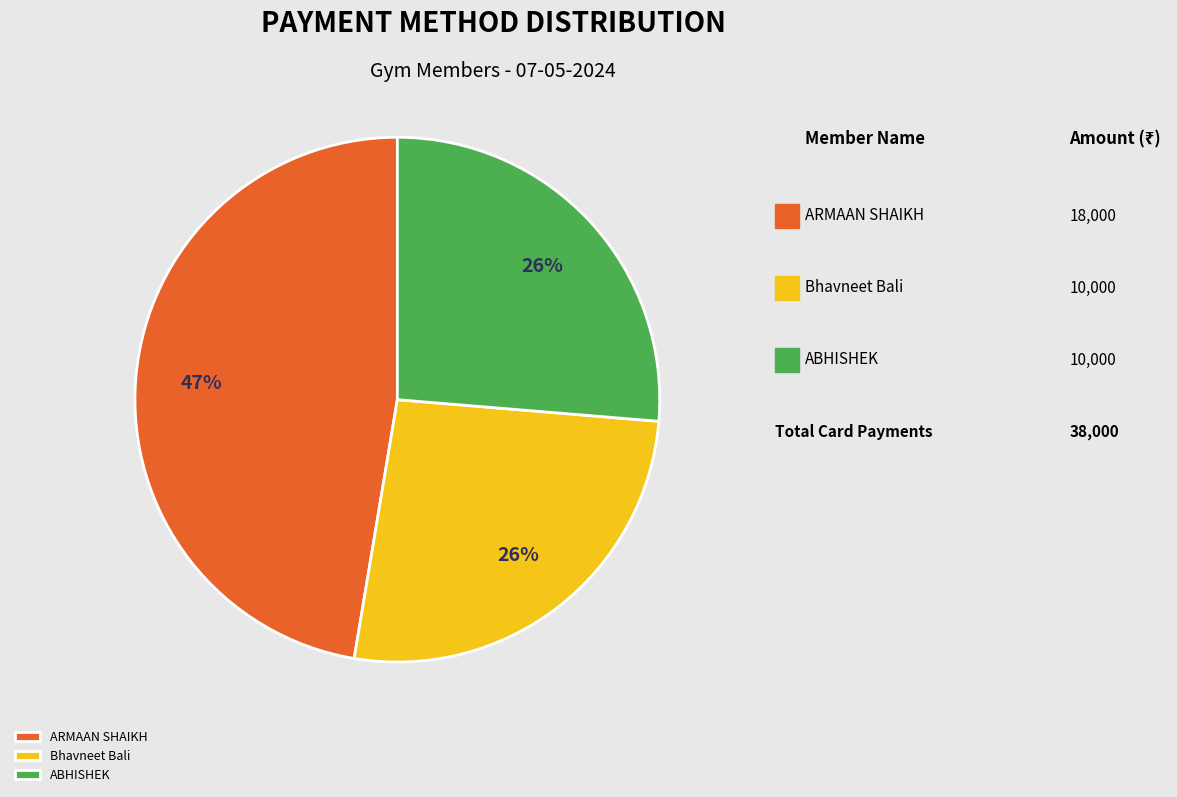

To the nearest percent, what is the combined percentage of ABHISHEK and ARMAAN SHAIKH?

74%